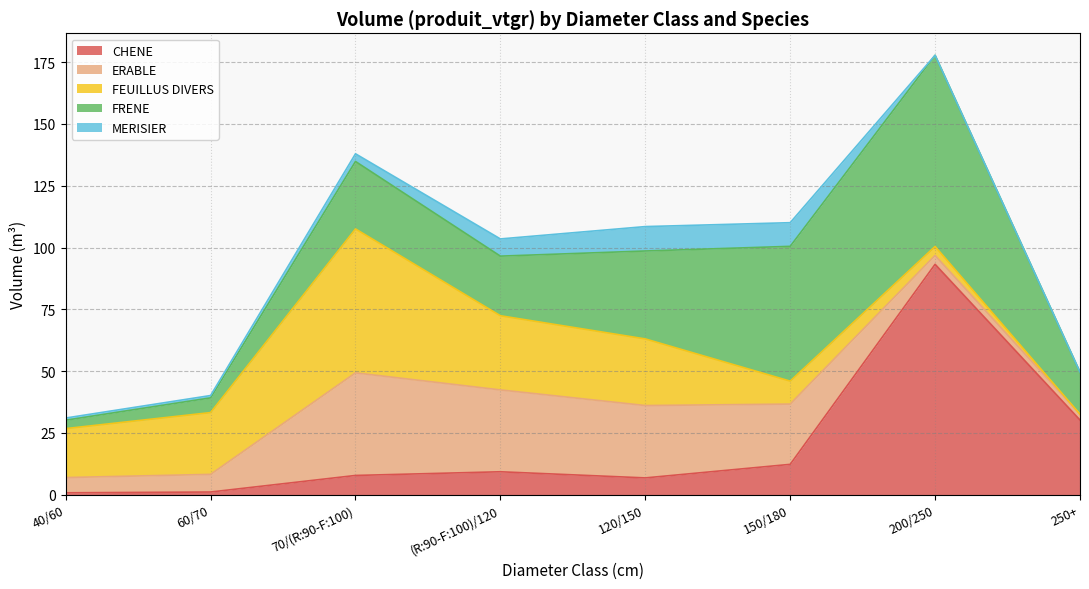

Where is FRENE nearest to the value 40?

120/150